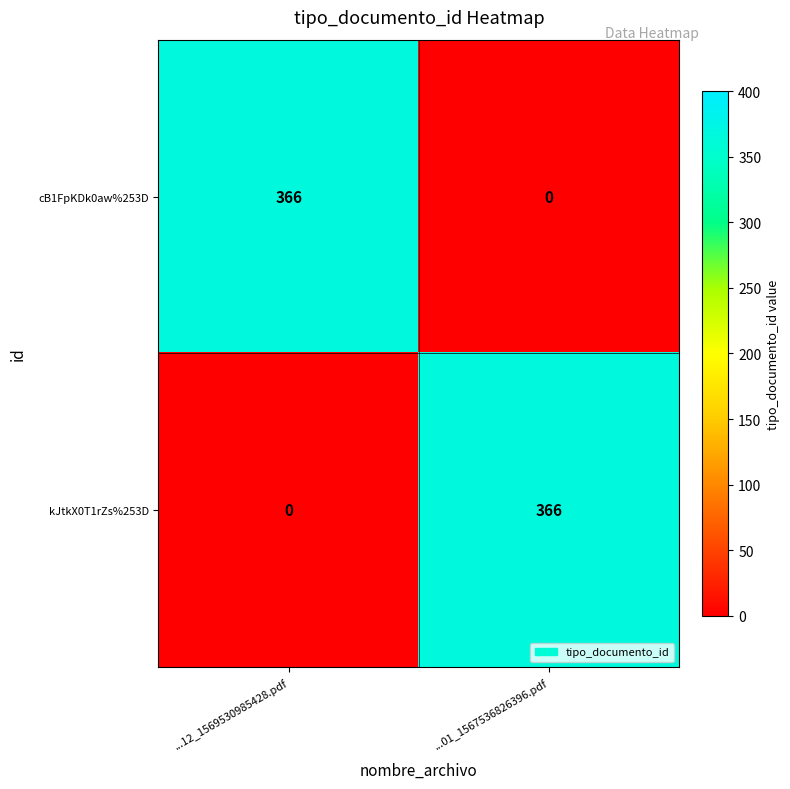

Rank the series at ...01_1567536826396.pdf from lowest to highest value.

cB1FpKDk0aw%253D, kJtkX0T1rZs%253D